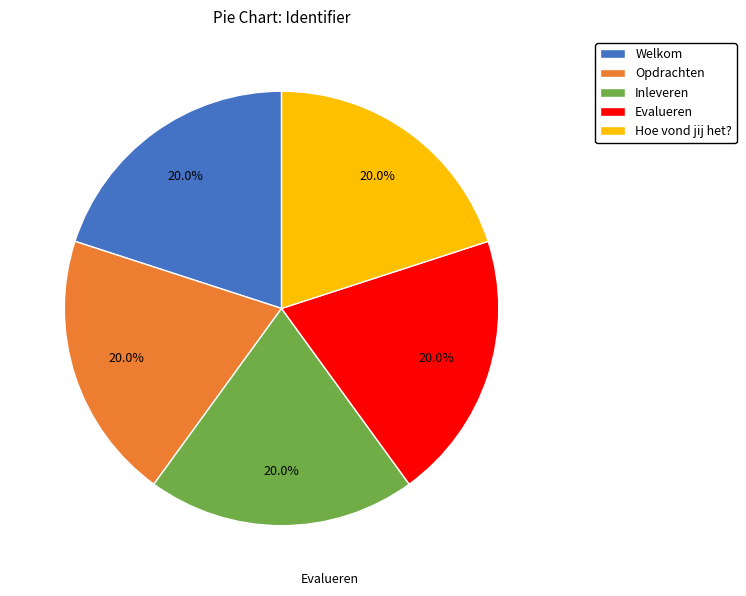

Is there a majority slice in this chart?

No